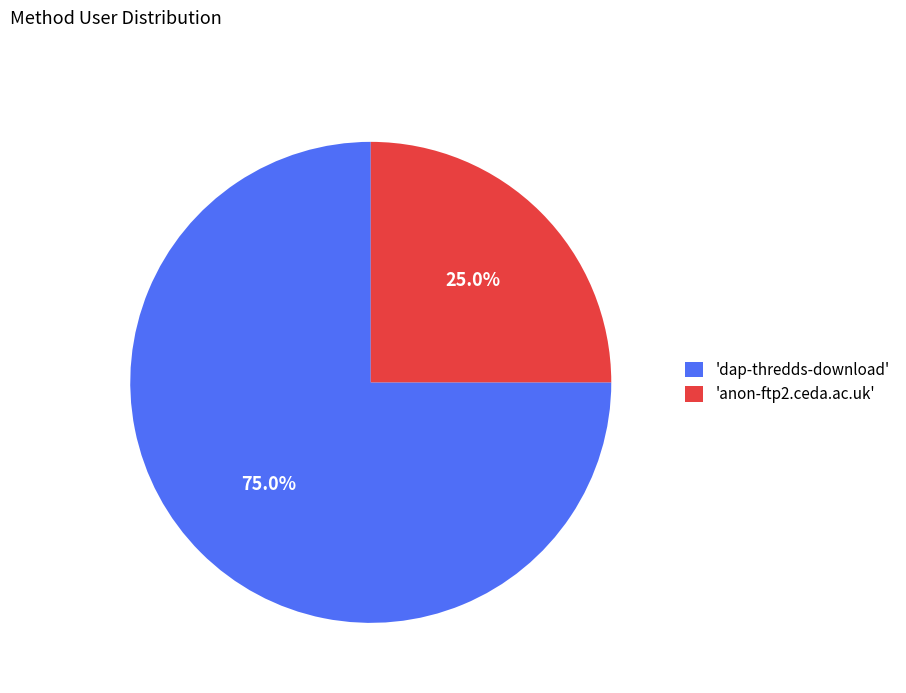

Do 'anon-ftp2.ceda.ac.uk' and 'dap-thredds-download' together represent more than half of the pie?

Yes